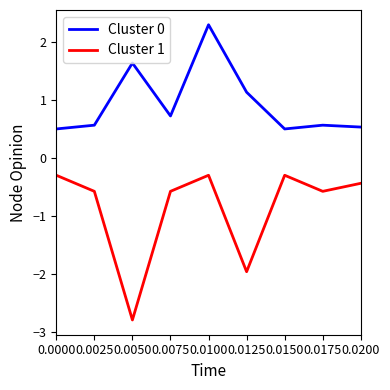

Rank the series at 0.0000 from lowest to highest value.

Cluster 1, Cluster 0